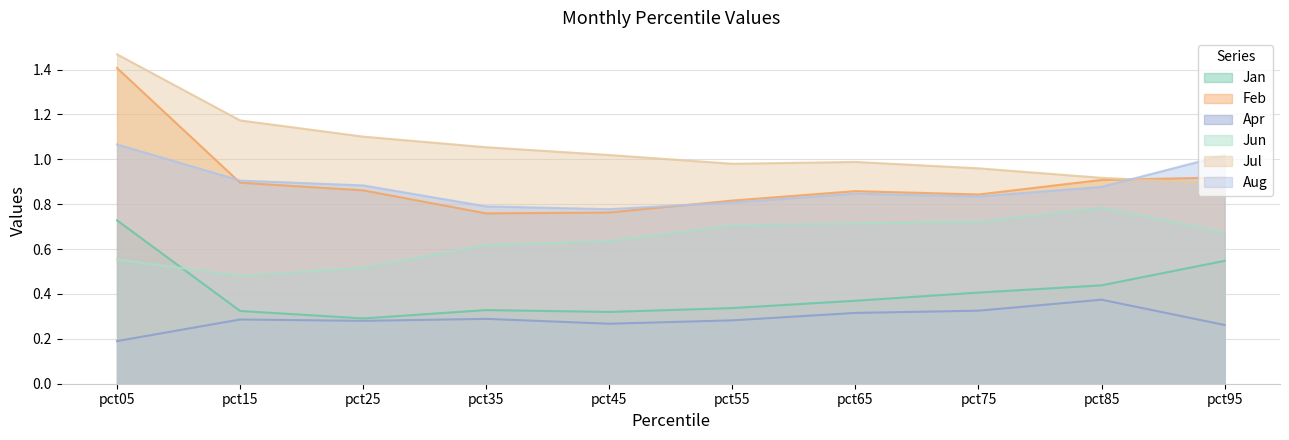

Which category has the lowest value in the Aug series?

pct45